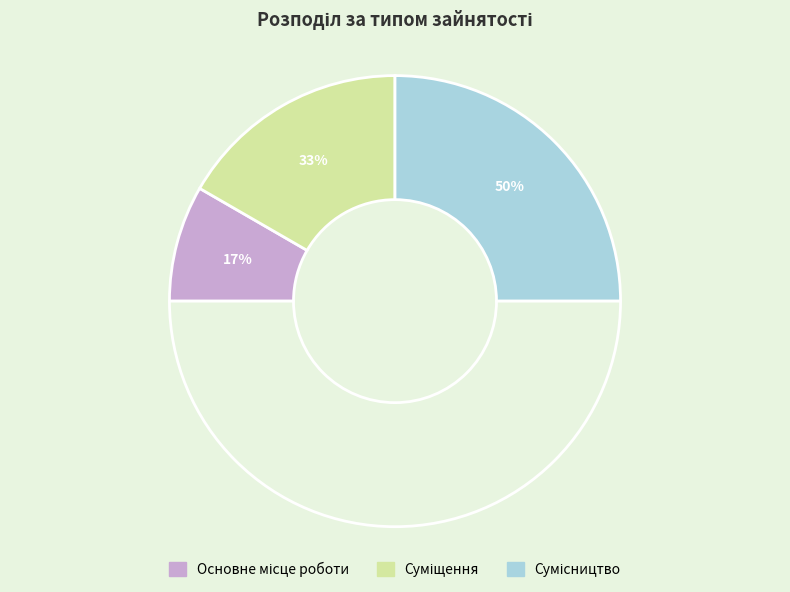

What percentage is the Сумісництво slice, to the nearest percent?

50%